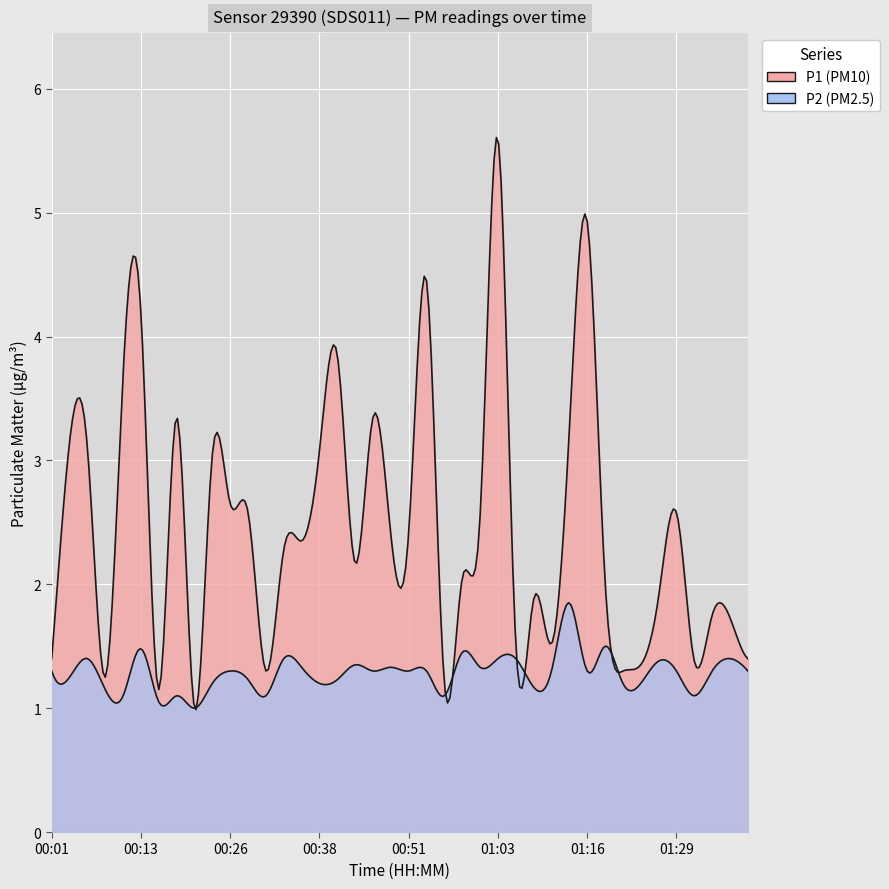

How many lines are shown in the chart?

2